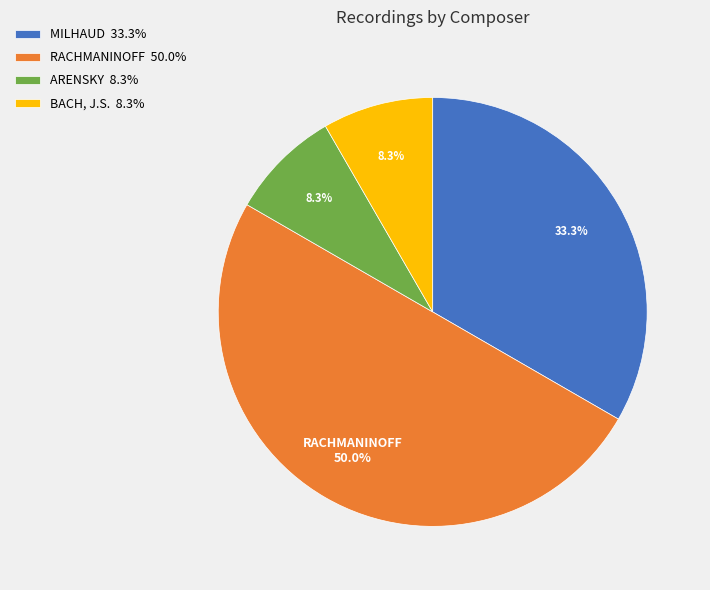

How many slices are in this pie chart?

4